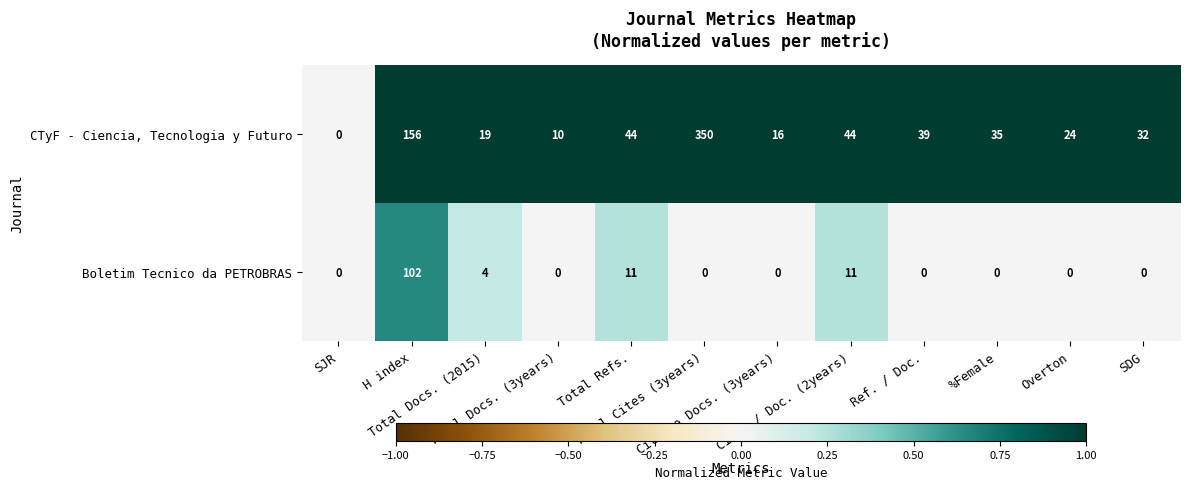

What is the difference between the maximum and minimum values in the Boletim Tecnico da PETROBRAS series?

102